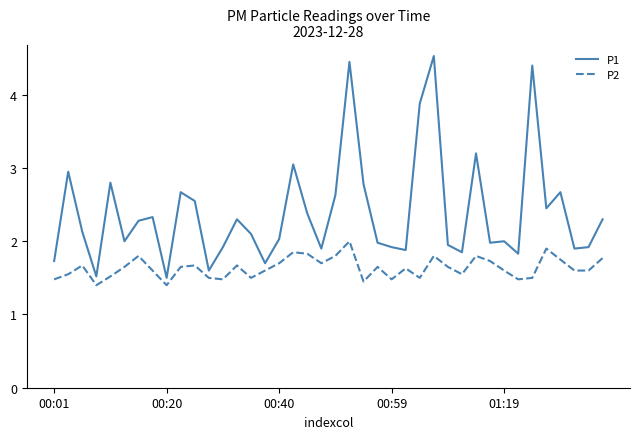

Which series has the largest range (max minus min)?

P1